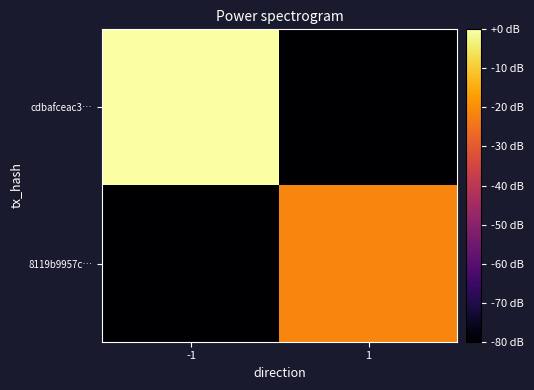

Reading left to right, extract all data points from this chart.

cdbafceac3…: -1=0.0	1=-80.0
8119b9957c…: -1=-80.0	1=-21.5